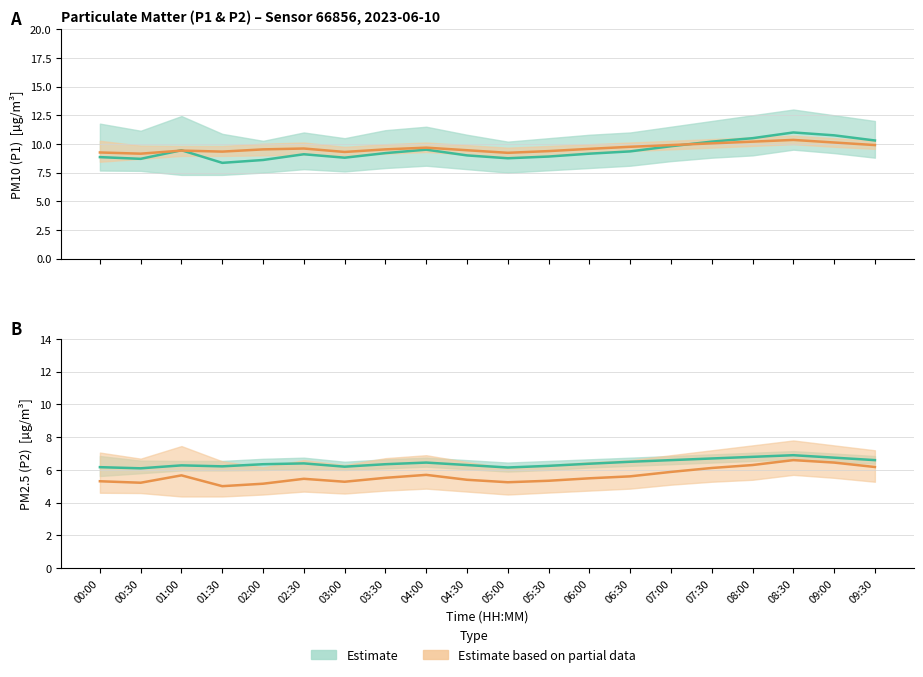

Between 02:30 and 07:00, which series saw the biggest shift?

P1 (PM10) – Estimate